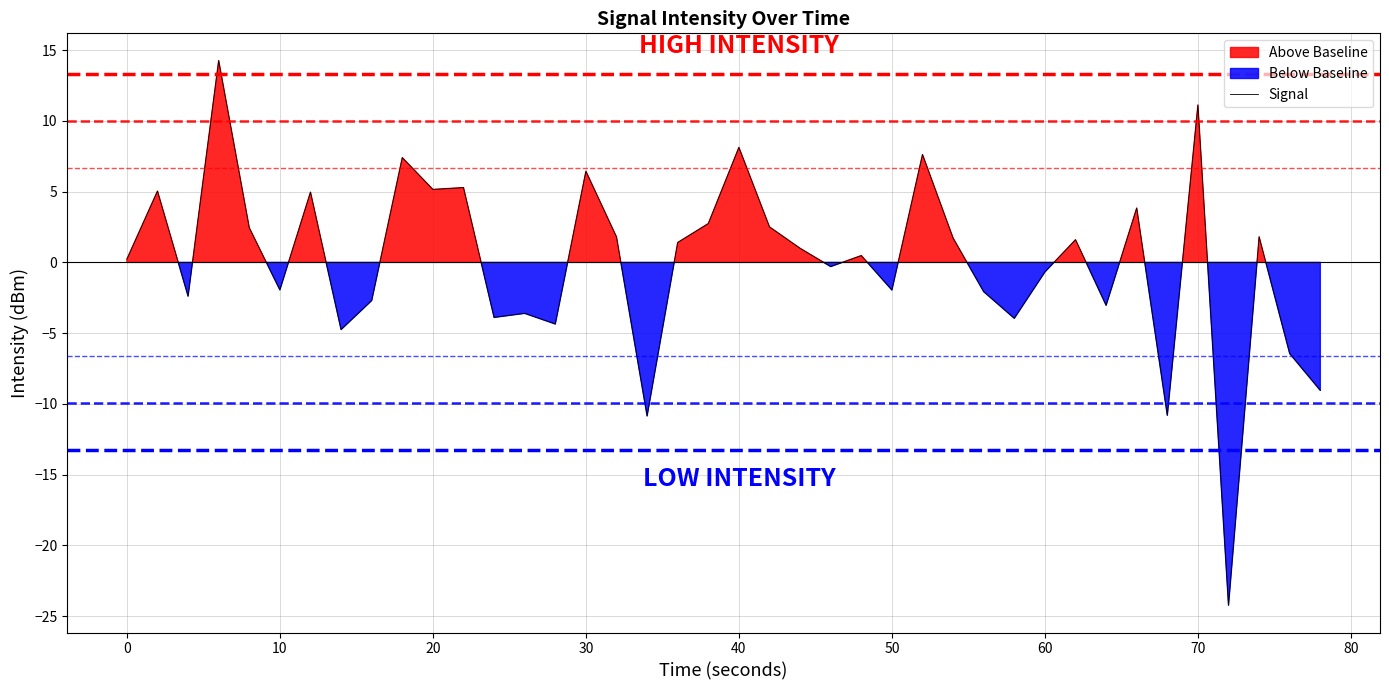

What is the highest value of the Signal series?

14.3